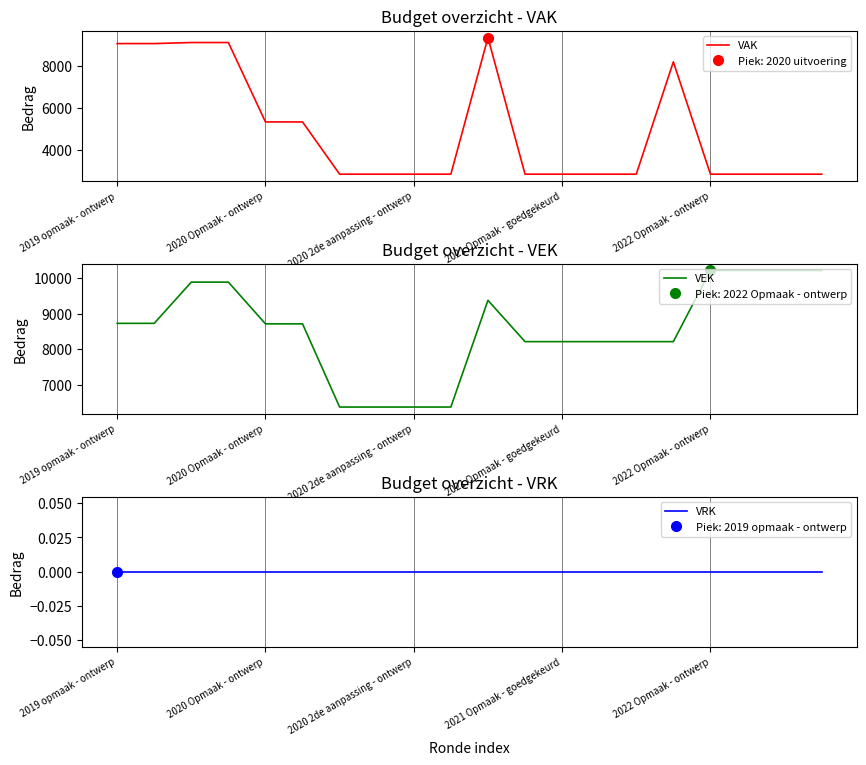

What is the label of the 1st point from the right?

19